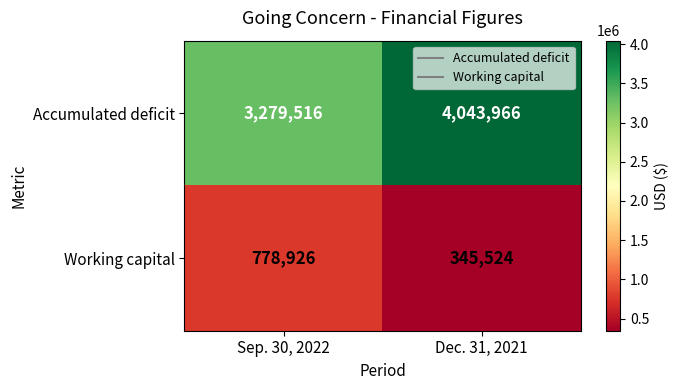

The Accumulated deficit series shows 4043966 at Dec. 31, 2021. True or false?

True